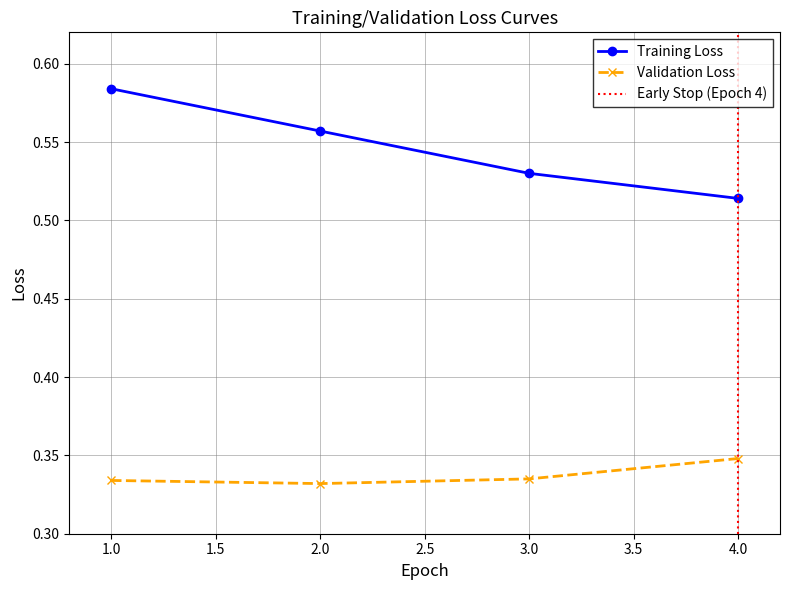

Is it true that Validation Loss equals 0.3 at 4?

True